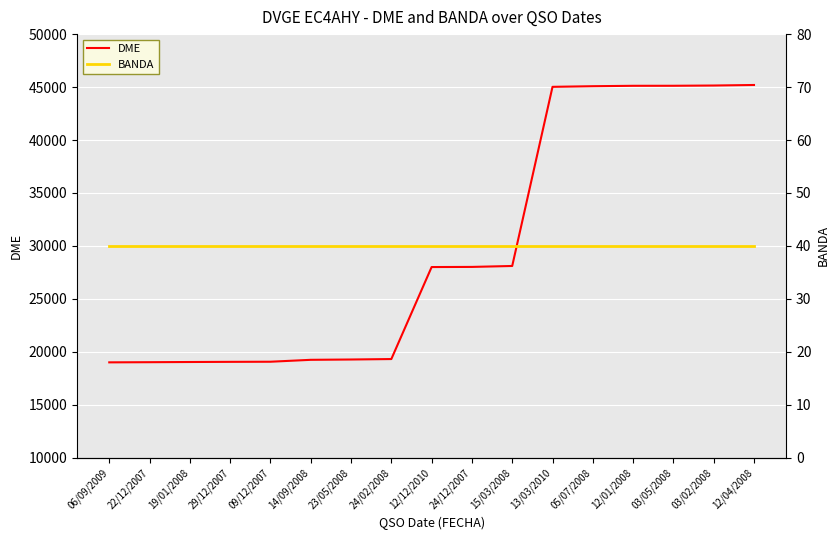

What are all the series names shown in the legend?

DME, BANDA